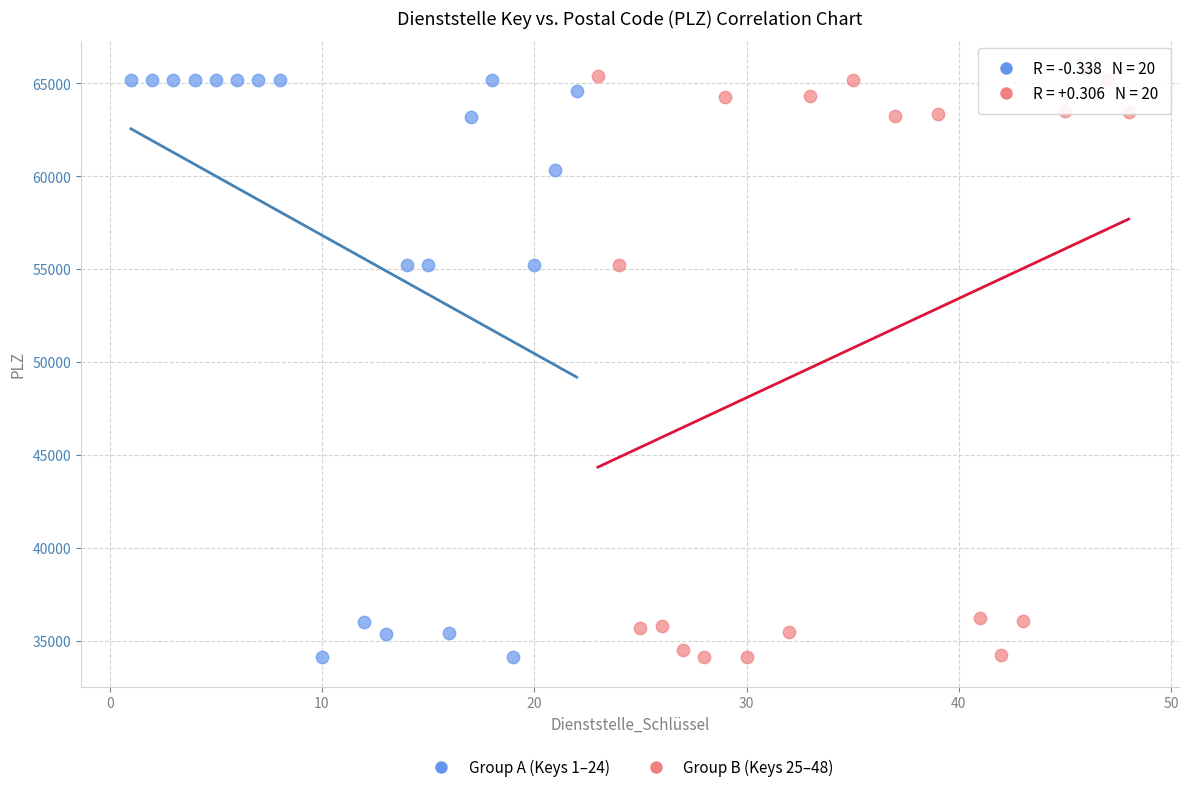

What are all the series names shown in the legend?

Group A (Keys 1–24), Group B (Keys 25–48)